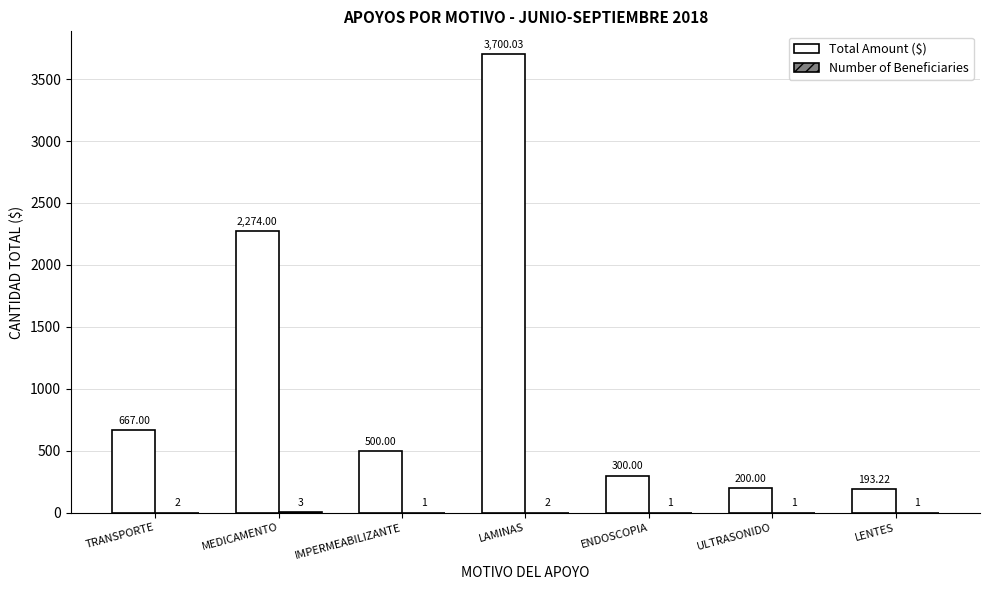

At which category is the sum across all series the highest?

LAMINAS